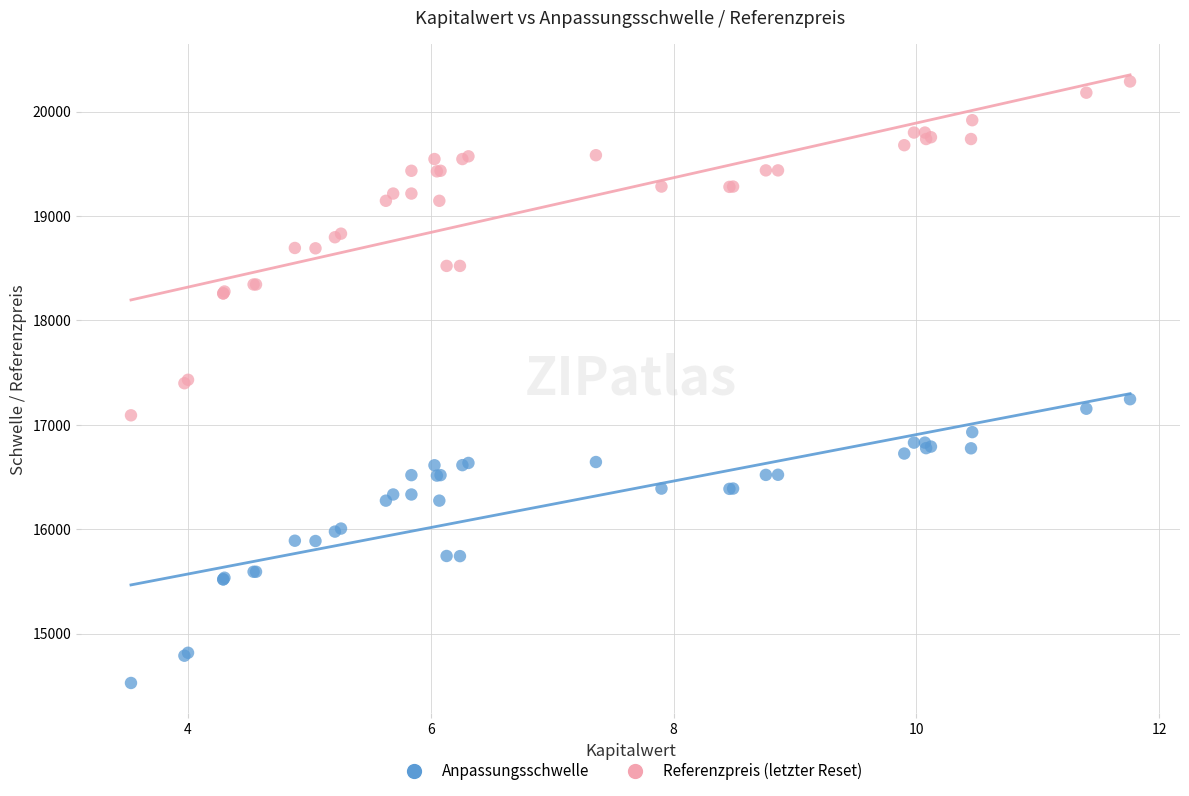

Which series reaches the maximum Y coordinate?

Referenzpreis (letzter Reset)